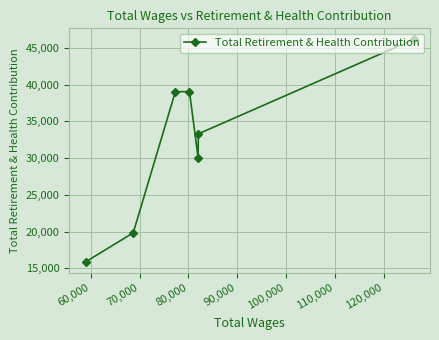

How many lines are shown in the chart?

1